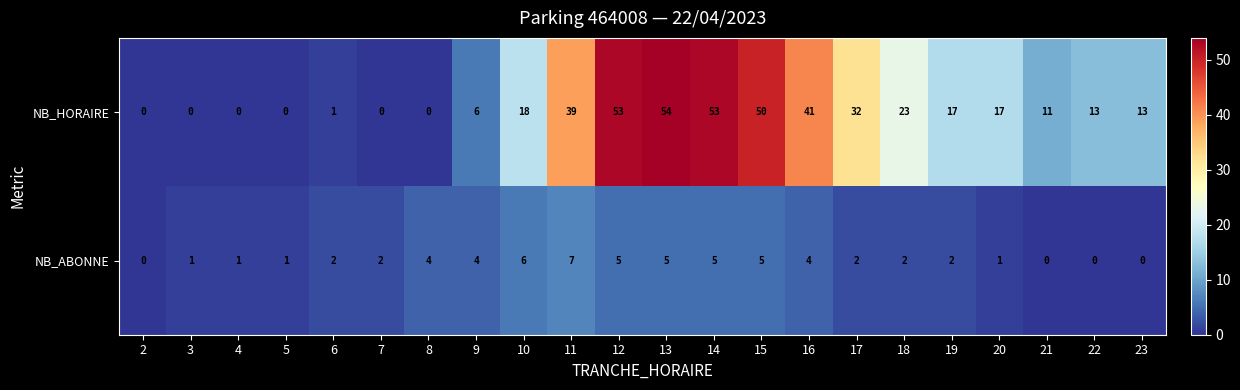

Count the number of categories in the chart.

22